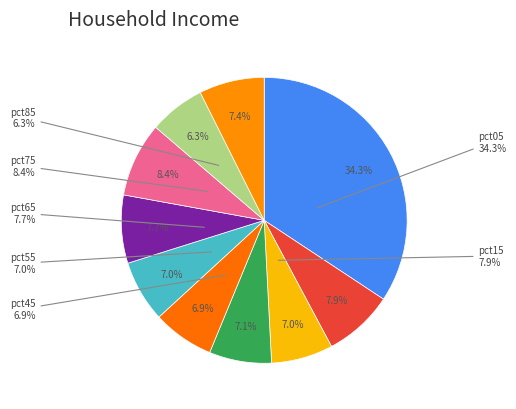

To the nearest percent, what is the average slice percentage?

10%